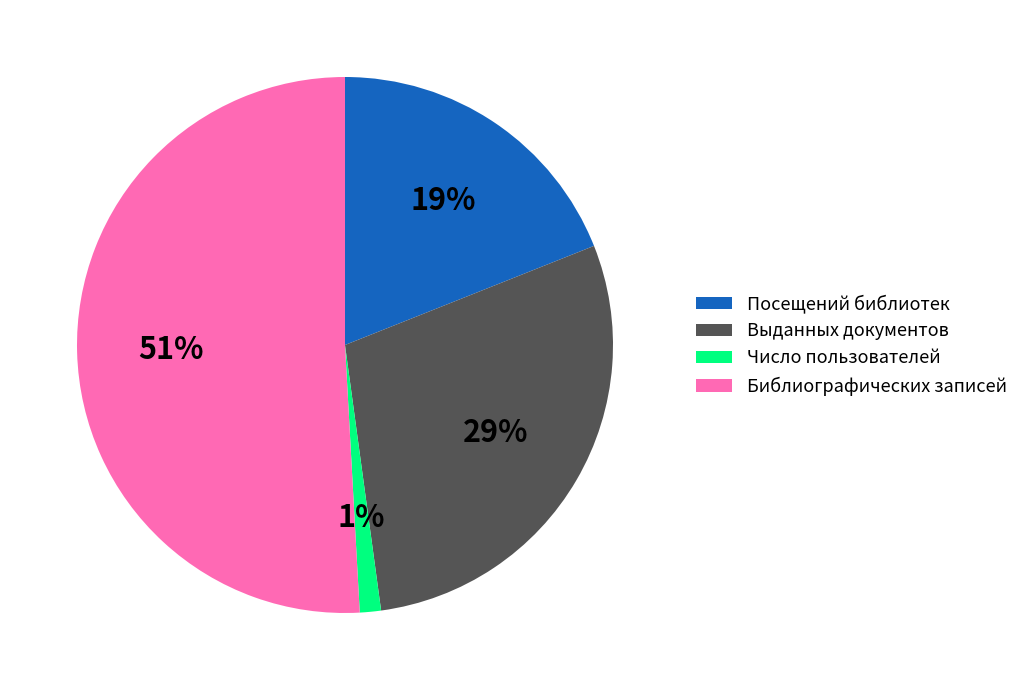

What percentage is the Число пользователей slice, to the nearest percent?

1%